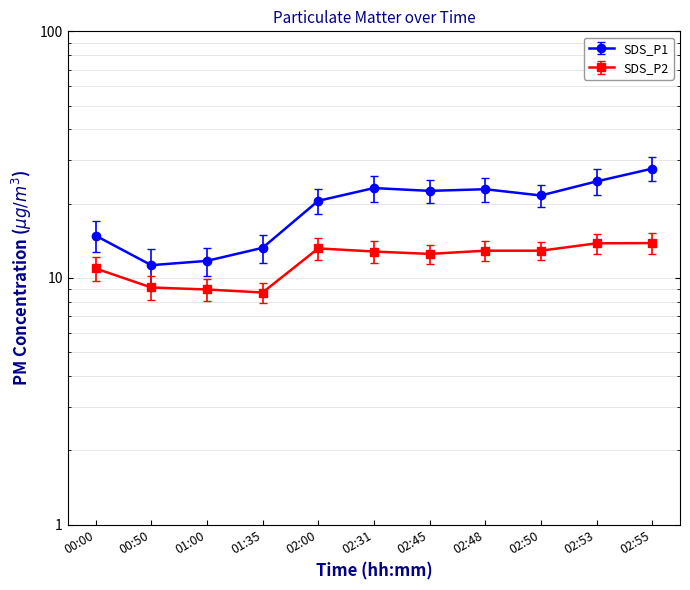

What is the average value of the SDS_P2 series?

11.8